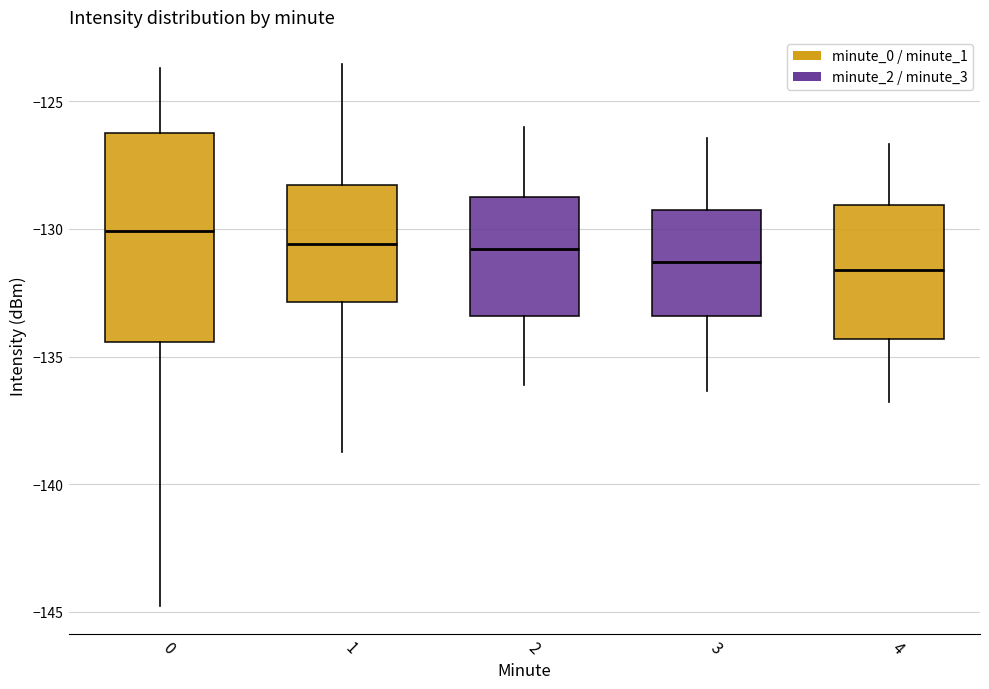

Reading left to right, read every box against the y-axis: the position of its median line, the range the box covers, and the ends of its whiskers. The values are not printed on the chart, so give them approximately, as read against the axis.

0: median -130.0, box -134.5 to -126.5, whiskers -145.0 to -123.5
1: median -130.5, box -133.0 to -128.5, whiskers -138.5 to -123.5
2: median -131.0, box -133.5 to -128.5, whiskers -136.0 to -126.0
3: median -131.5, box -133.5 to -129.5, whiskers -136.5 to -126.5
4: median -131.5, box -134.5 to -129.0, whiskers -137.0 to -126.5